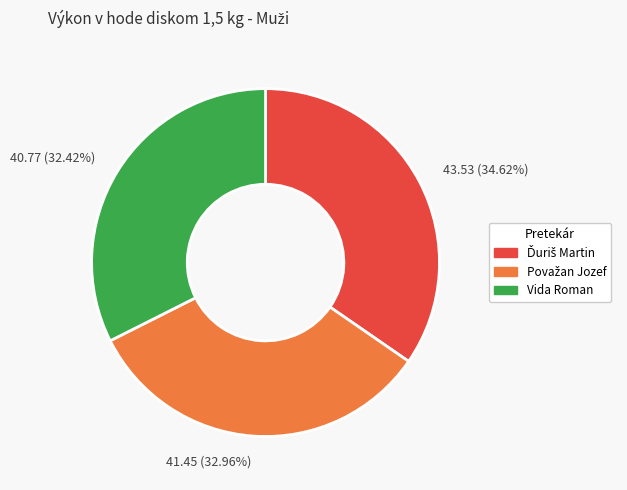

Does any single category account for the majority?

No